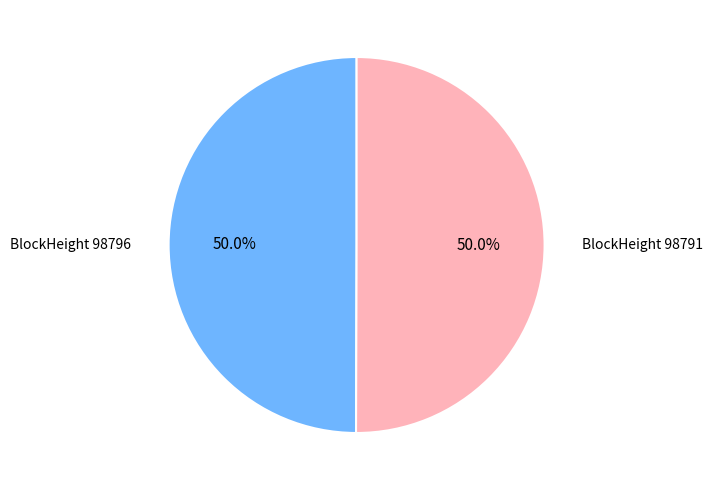

Is the sum of BlockHeight 98796 and BlockHeight 98791 greater than half?

Yes